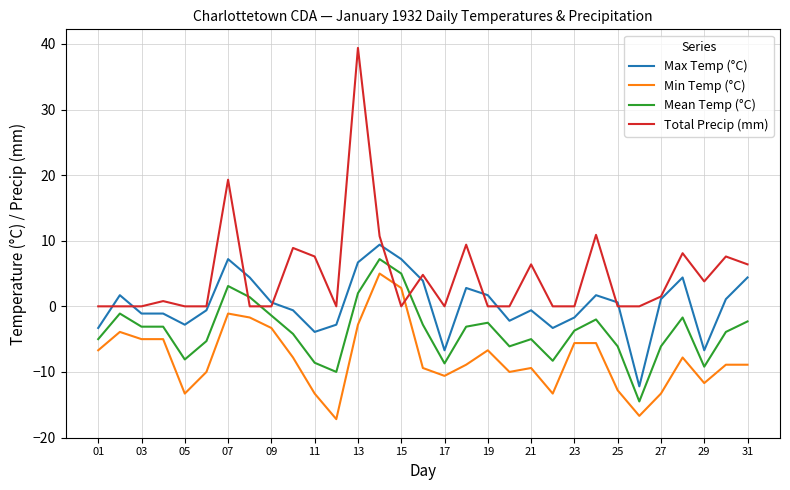

What are all the series names shown in the legend?

Max Temp (°C), Min Temp (°C), Mean Temp (°C), Total Precip (mm)